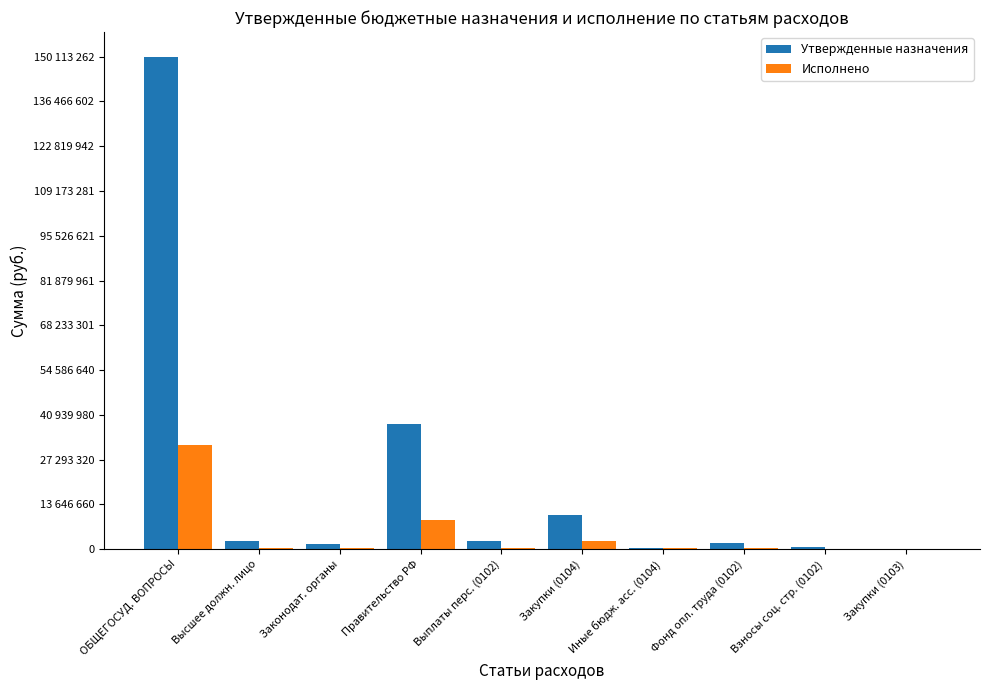

What is the value of the Исполнено bar at the 3rd from the left?

267021.2